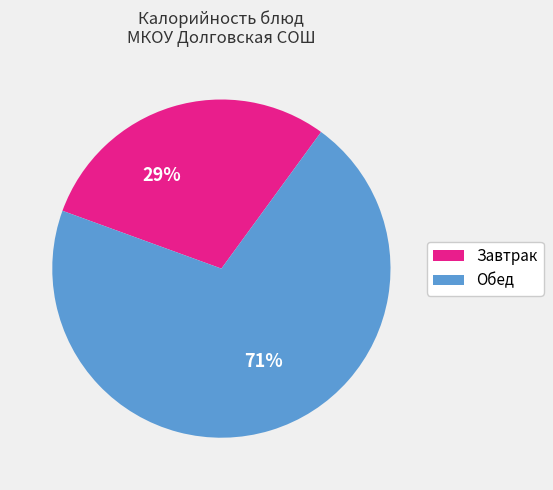

To the nearest percent, what is the average slice percentage?

50%